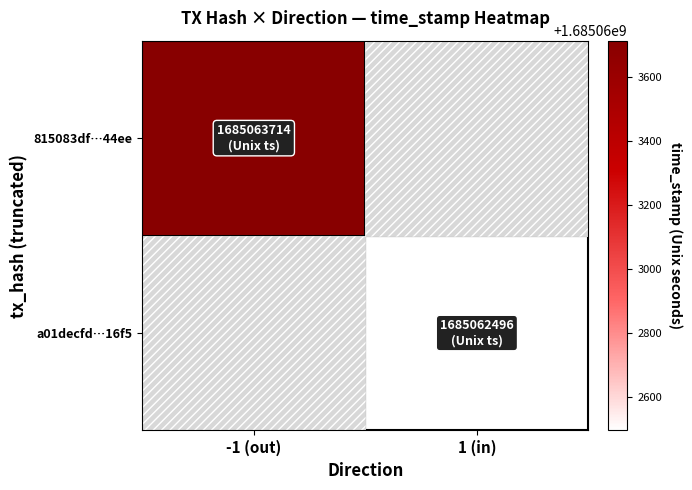

Which series has the widest spread of values?

815083df43bd3d7d80ce082bfceac6b848644ee